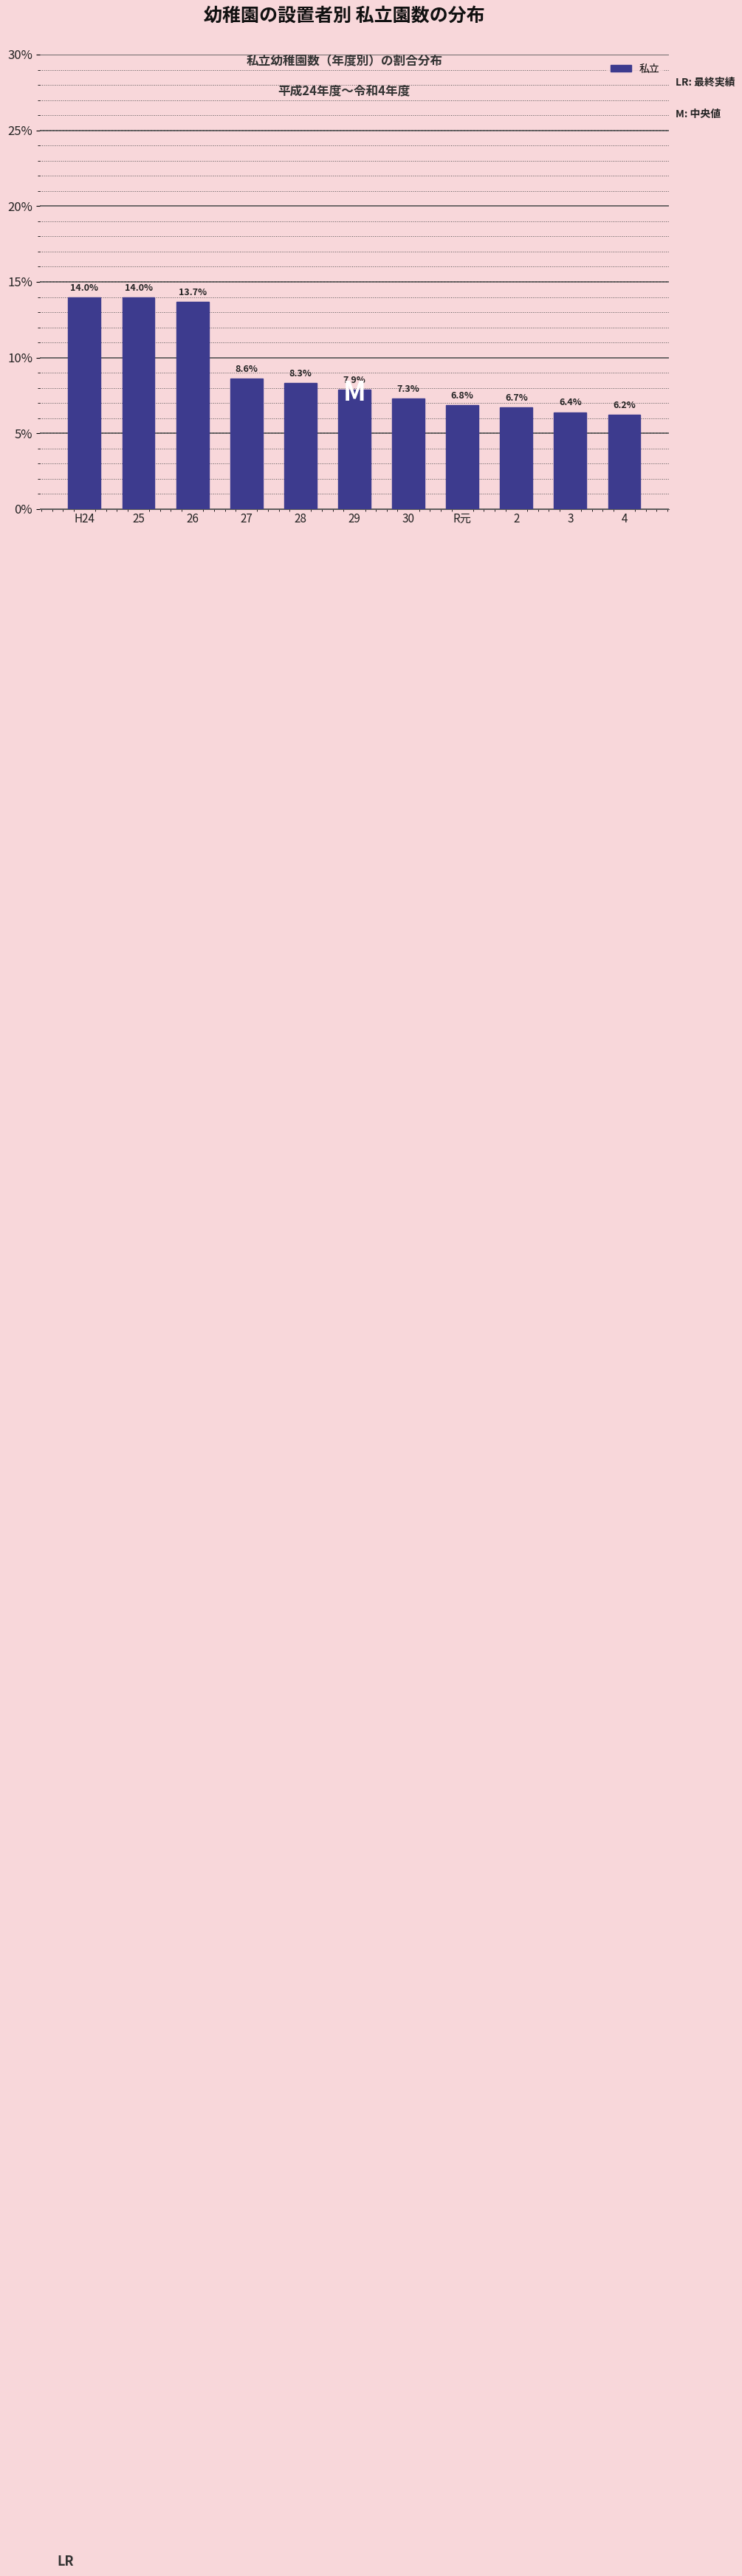

Where does the data first go above 7?

H24